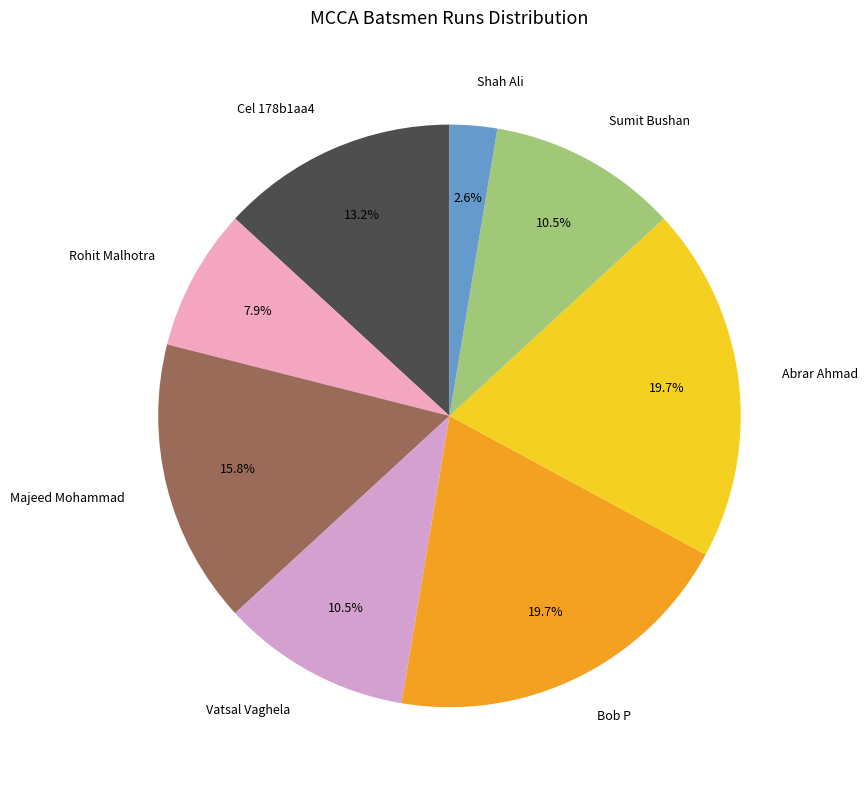

What is the ratio of the value at Rohit Malhotra to the value at Sumit Bushan?

0.8